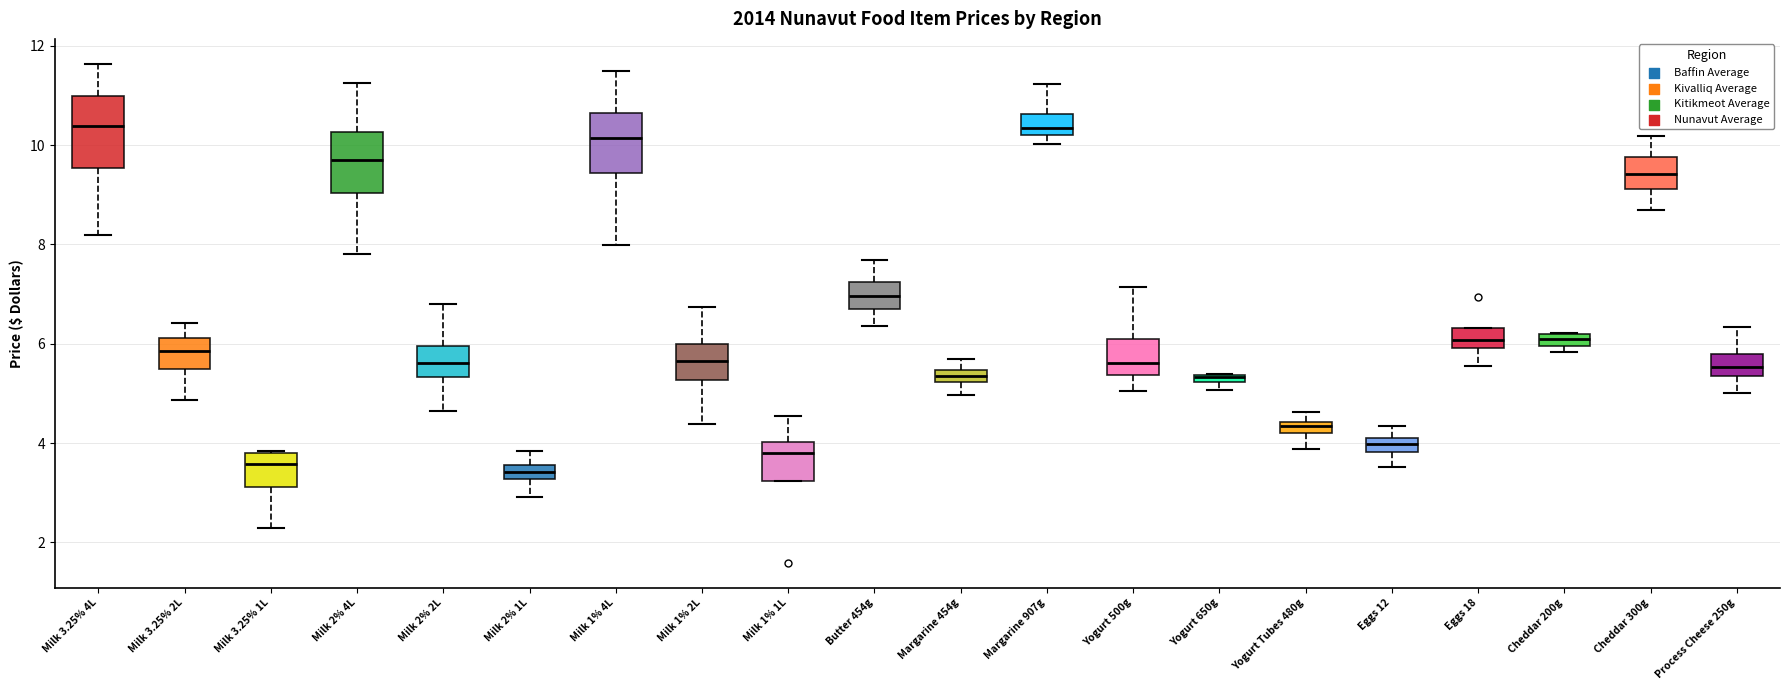

Where is the lower edge of the box for Yogurt 650g on the y-axis? The values are not printed on the chart, so give them approximately, as read against the axis.

5.2